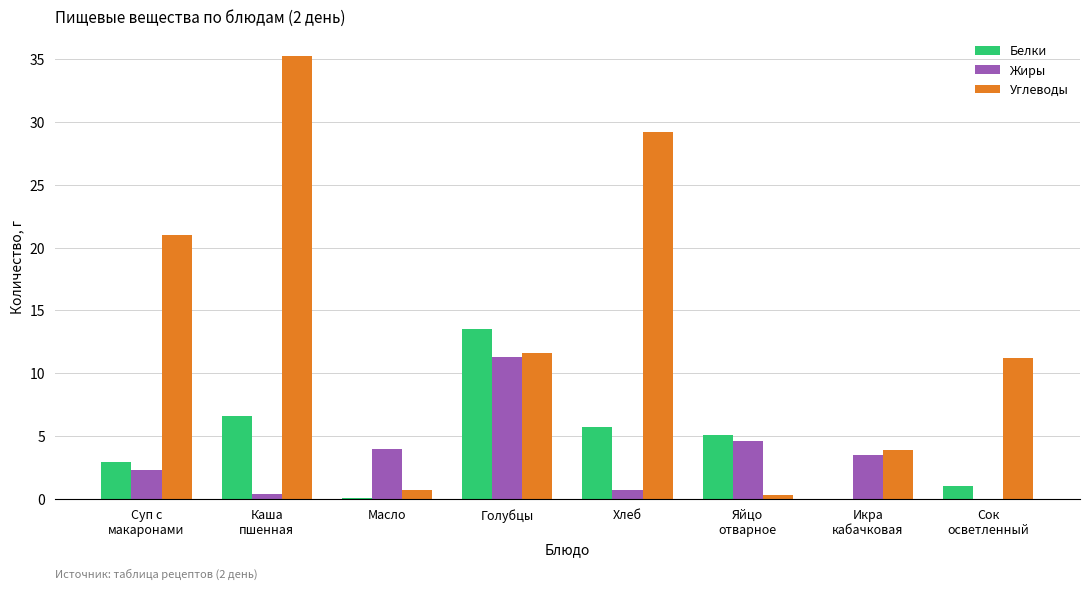

What is the maximum value for Белки?

13.5